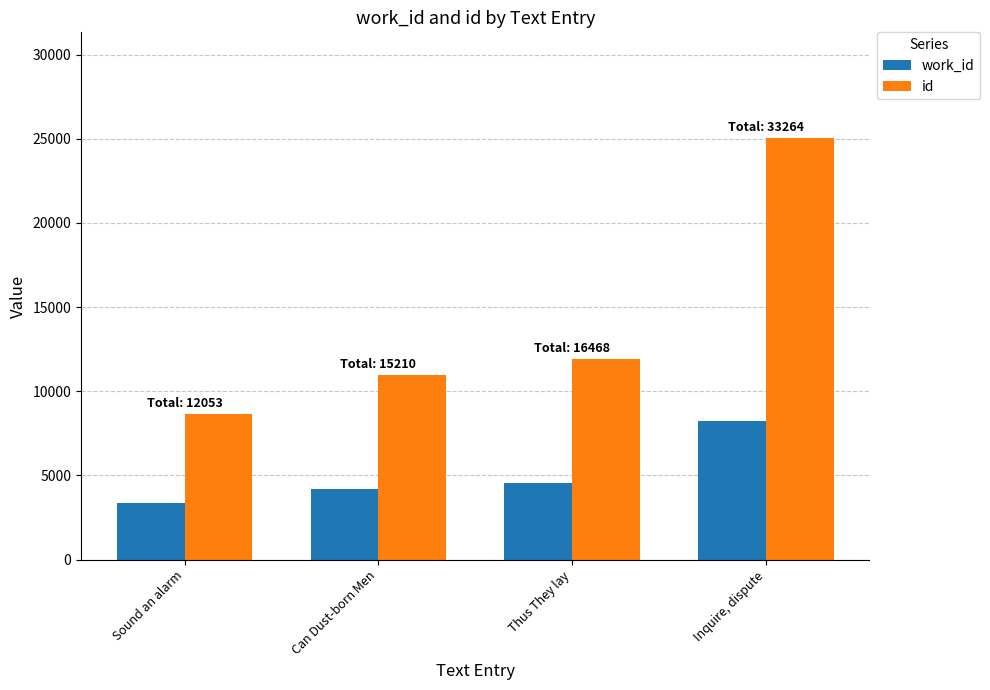

What is the sum of all id values?

56647